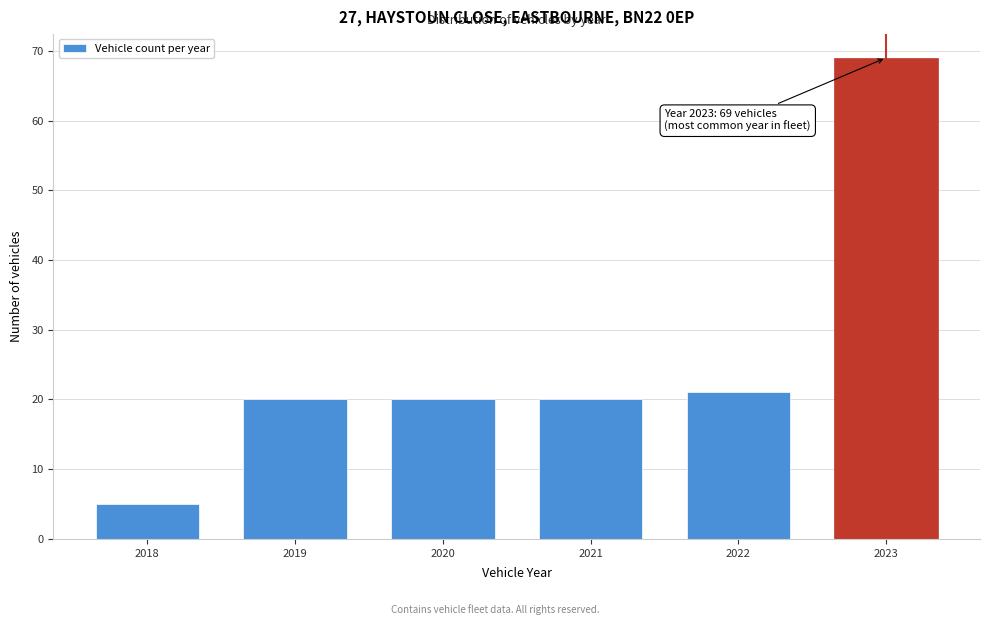

Reading left to right, what are all the values shown in this chart?

5	20	20	20	21	69